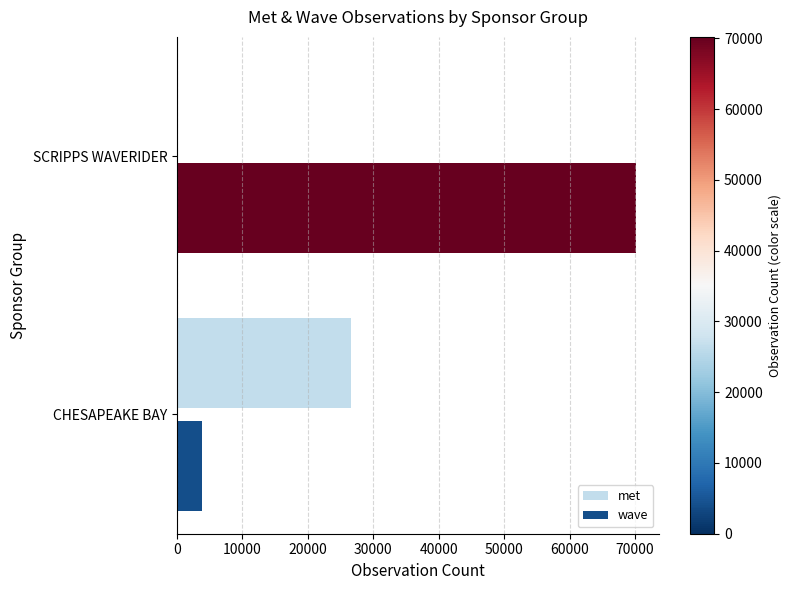

Which label corresponds to the largest value in the chart?

SCRIPPS WAVERIDER